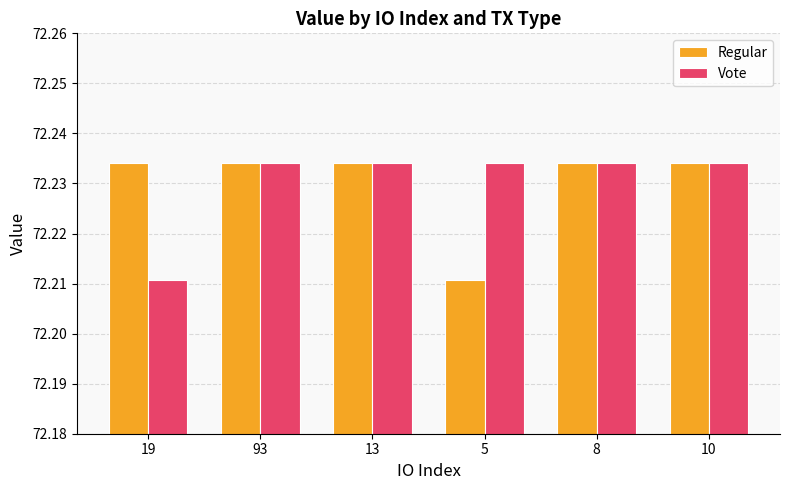

What is the total value across all series at 10?

144.5